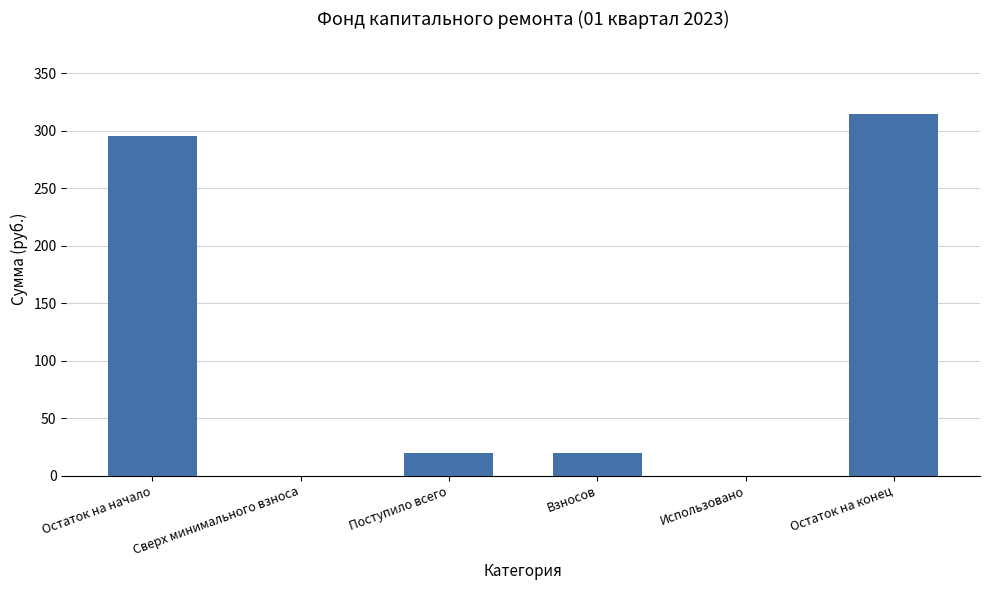

Does the chart contain stacked bars?

No